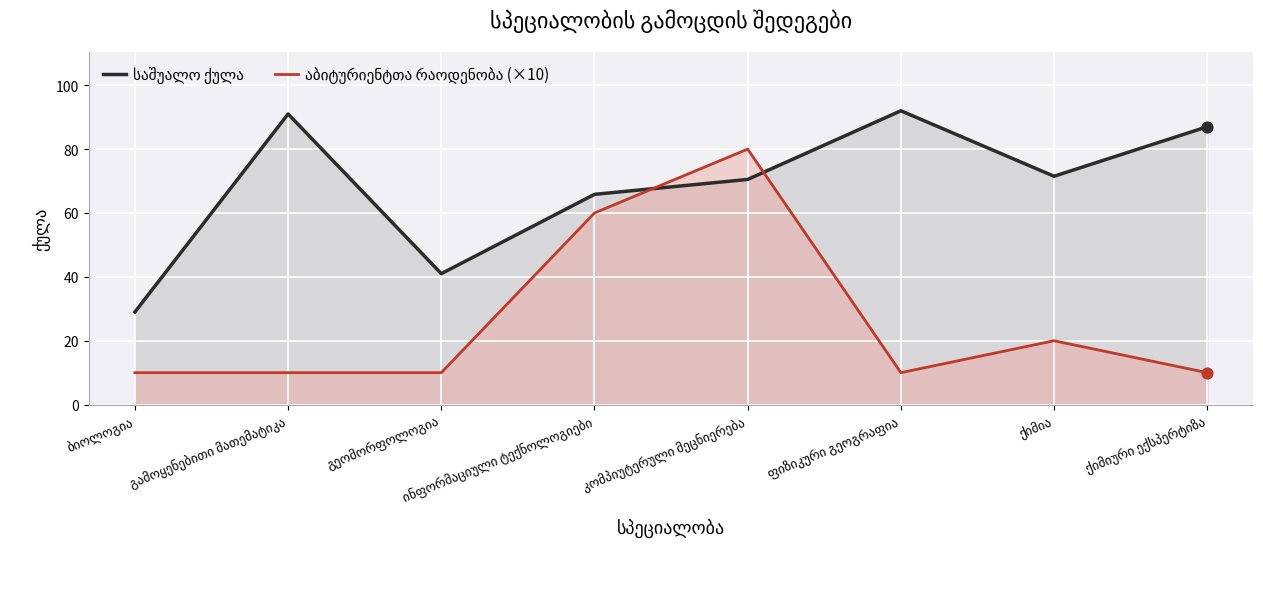

Is the value of აბიტურიენტთა რაოდენობა (×10) at კომპიუტერული მეცნიერება greater than the value of საშუალო ქულა at ფიზიკური გეოგრაფია?

No